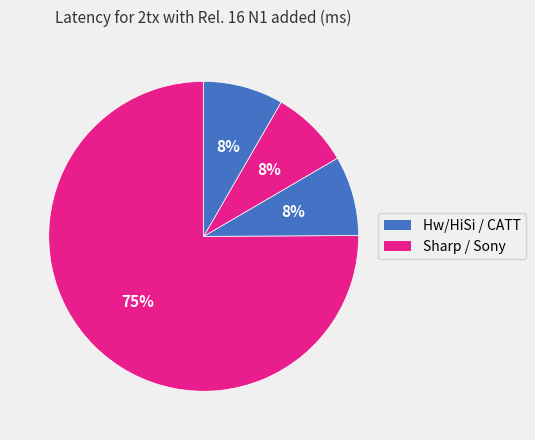

To the nearest percent, what is the difference between the largest and smallest slice percentages?

67%